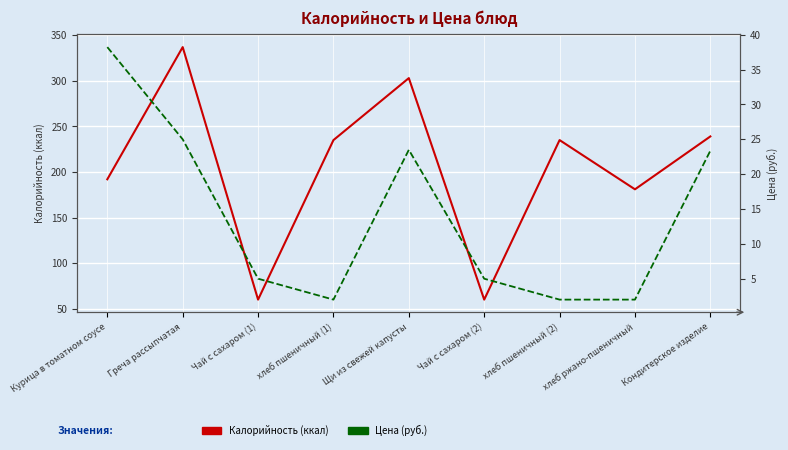

At хлеб пшеничный (1), list the series in order from smallest to largest.

Цена (руб.), Калорийность (ккал)